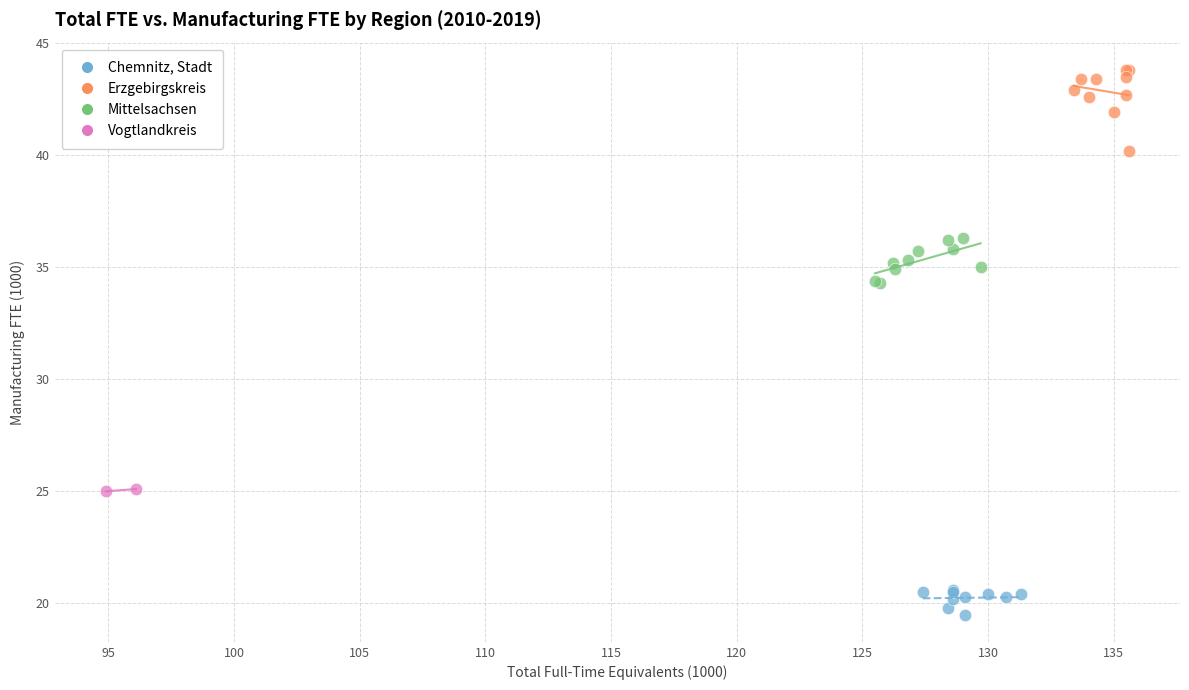

What are all the series names shown in the legend?

Chemnitz, Stadt, Erzgebirgskreis, Mittelsachsen, Vogtlandkreis